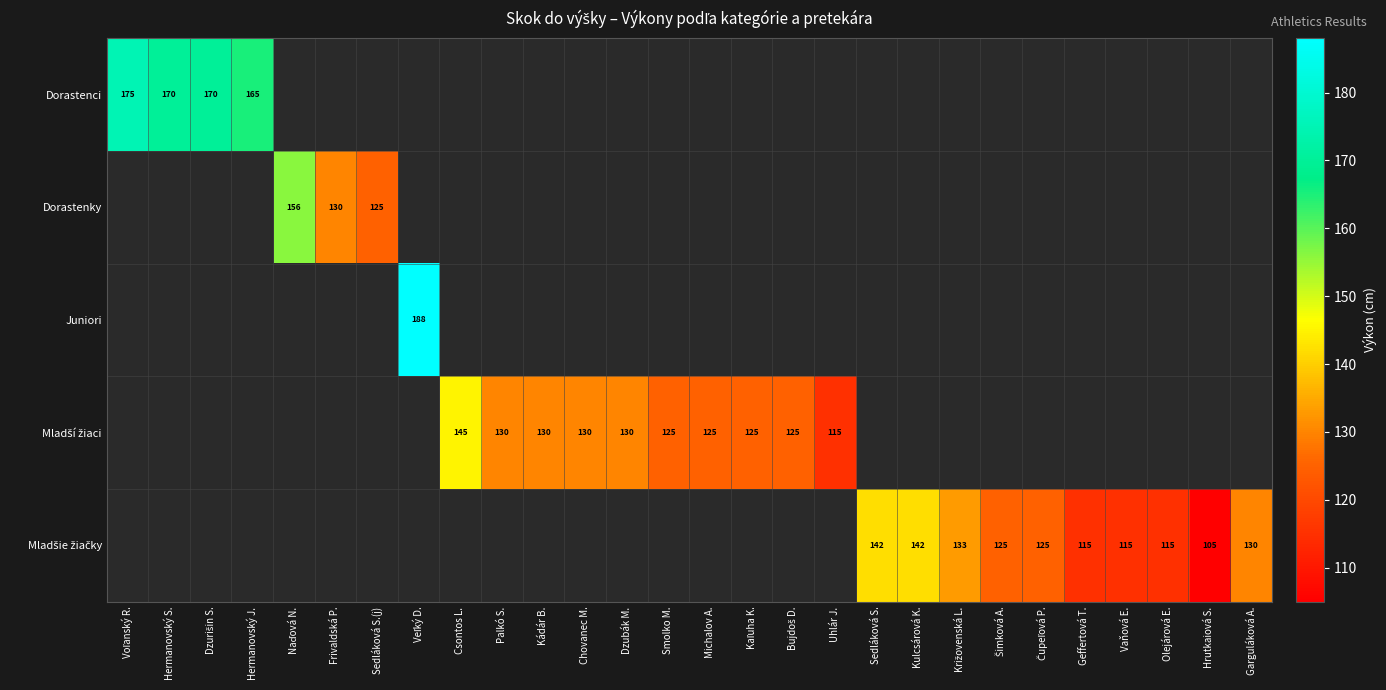

At Olejárová E., list the series in order from smallest to largest.

Dorastenci, Dorastenky, Juniori, Mladší žiaci, Mladšie žiačky